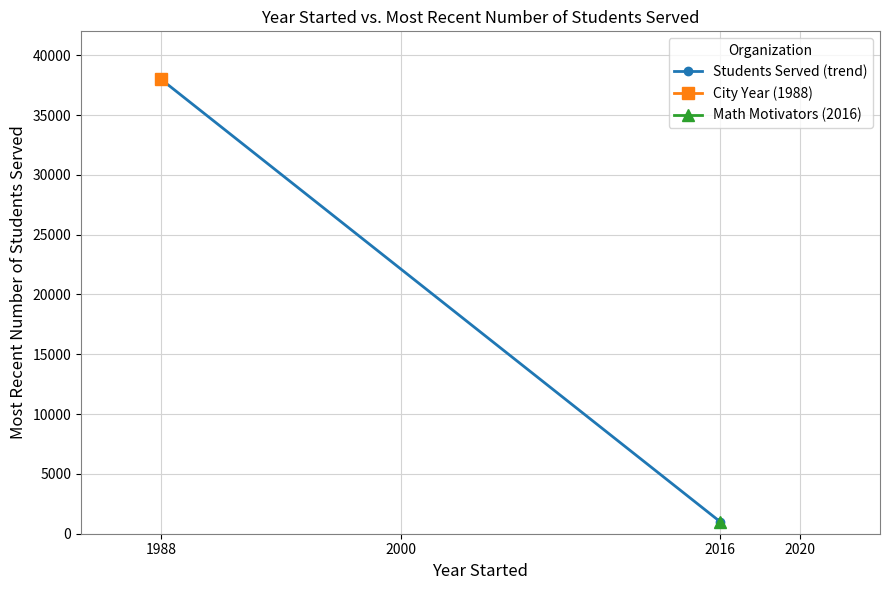

Reading left to right, list all the values displayed in this chart.

38000	1000